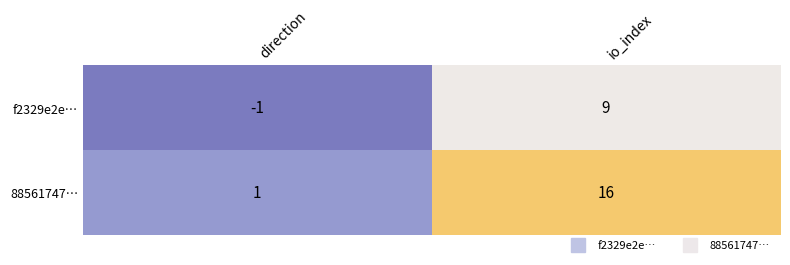

Rank the series at direction from lowest to highest value.

f2329e2e…, 88561747…